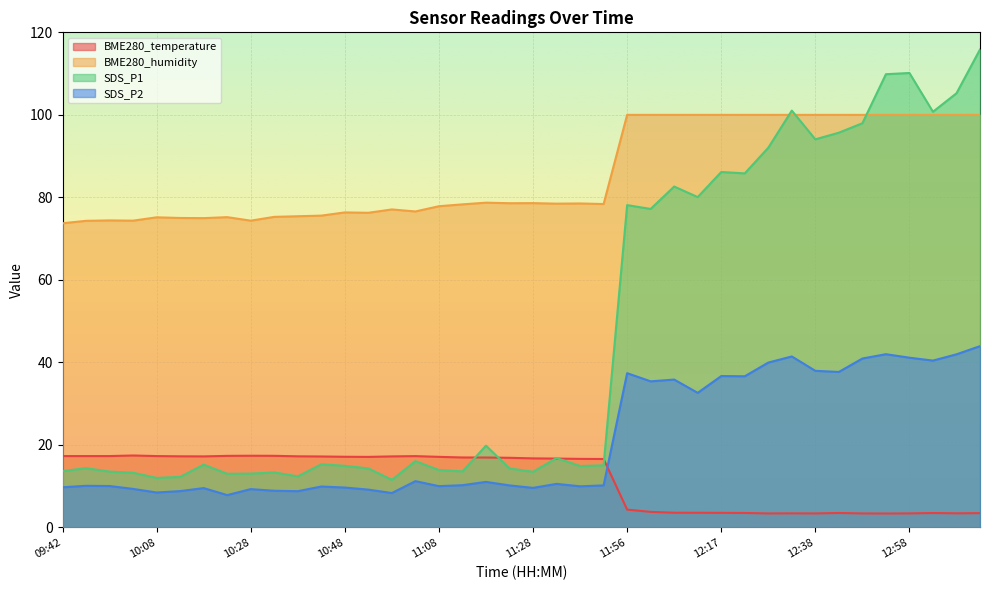

Which category has the highest value in the BME280_humidity series?

11:56